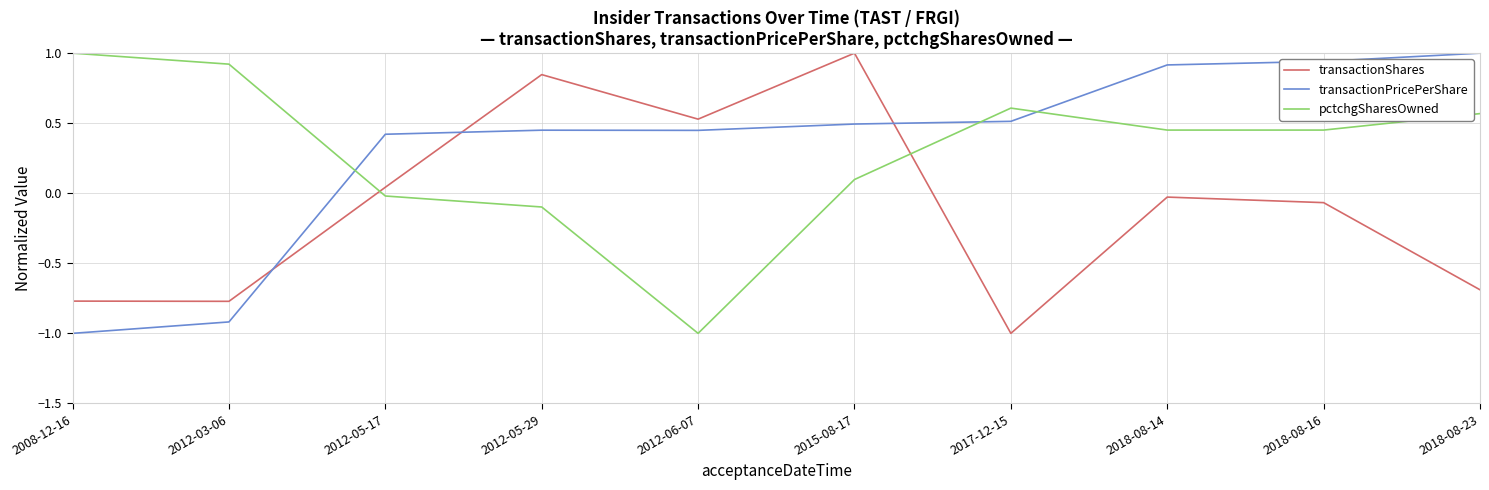

At 2018-08-16, list the series in order from largest to smallest.

transactionPricePerShare, pctchgSharesOwned, transactionShares